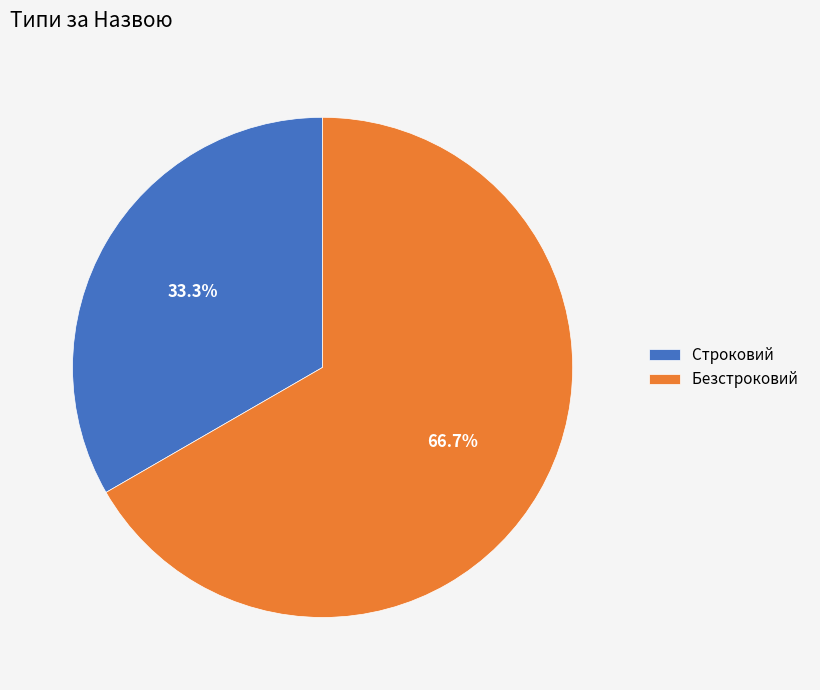

Is Безстроковий the majority of the pie?

Yes